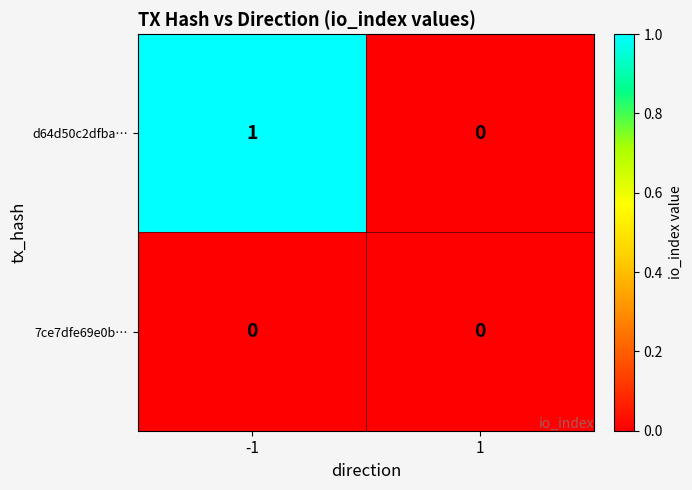

Which series has the largest range (max minus min)?

d64d50c2dfba…